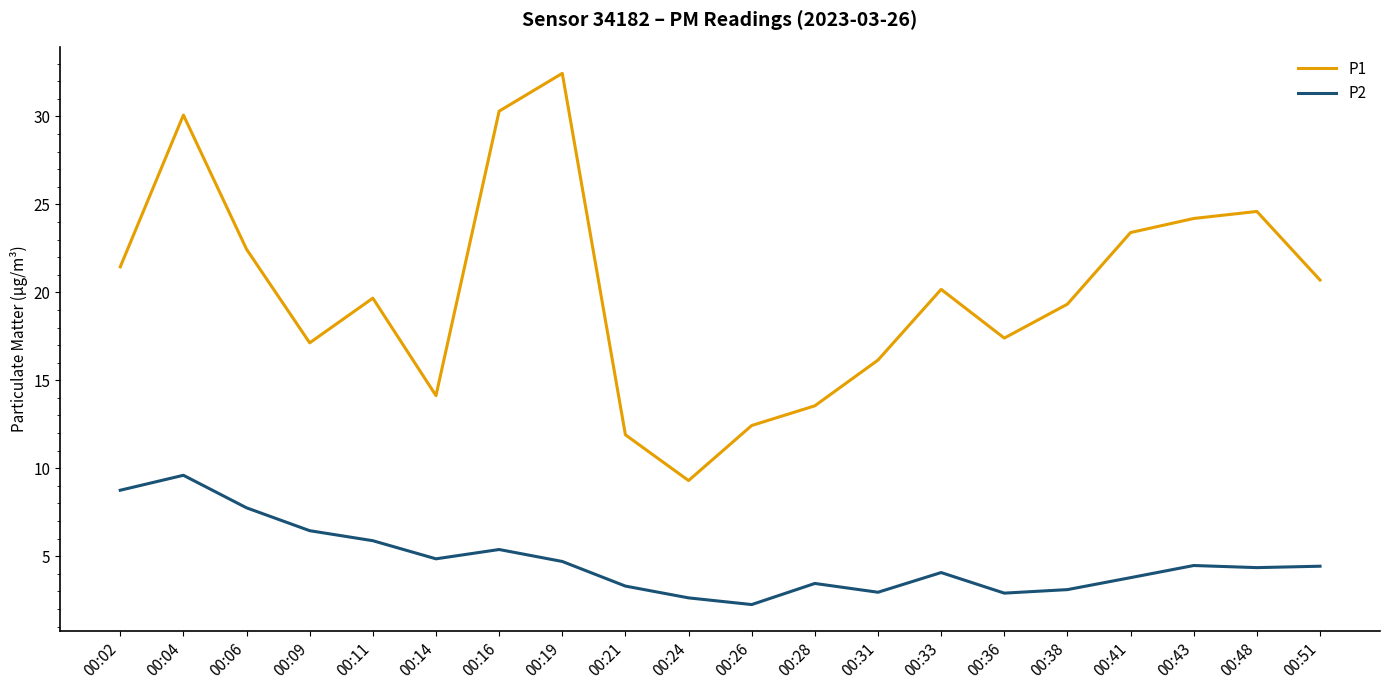

At 00:33, list the series in order from smallest to largest.

P2, P1